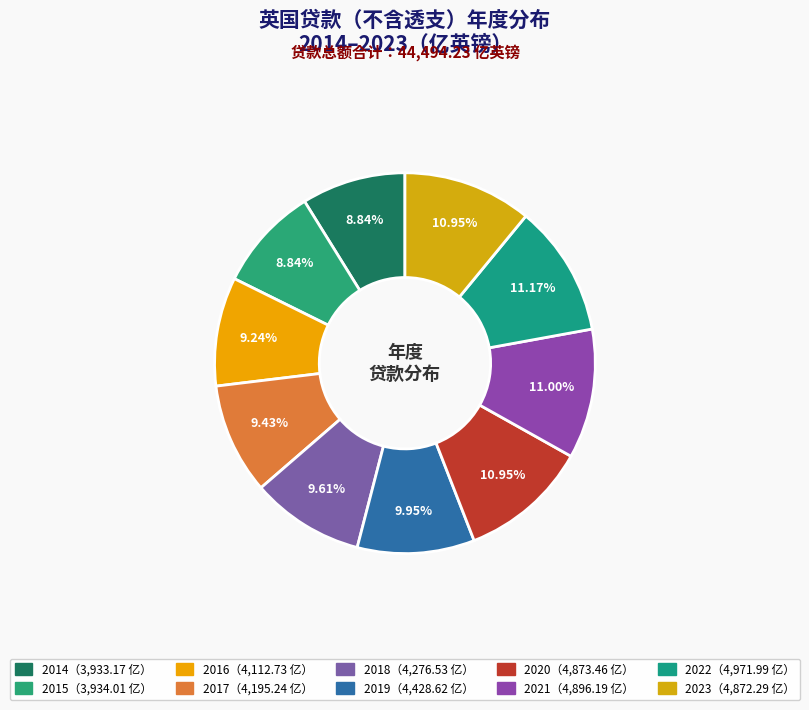

To the nearest percent, what is the difference between the largest and smallest slice percentages?

2%